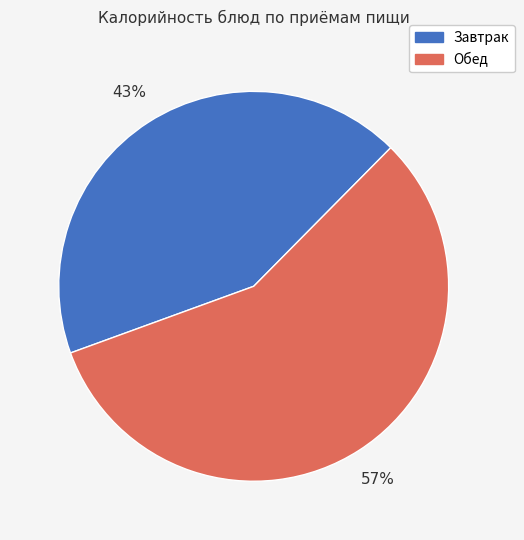

To the nearest percent, what is the average slice percentage?

50%